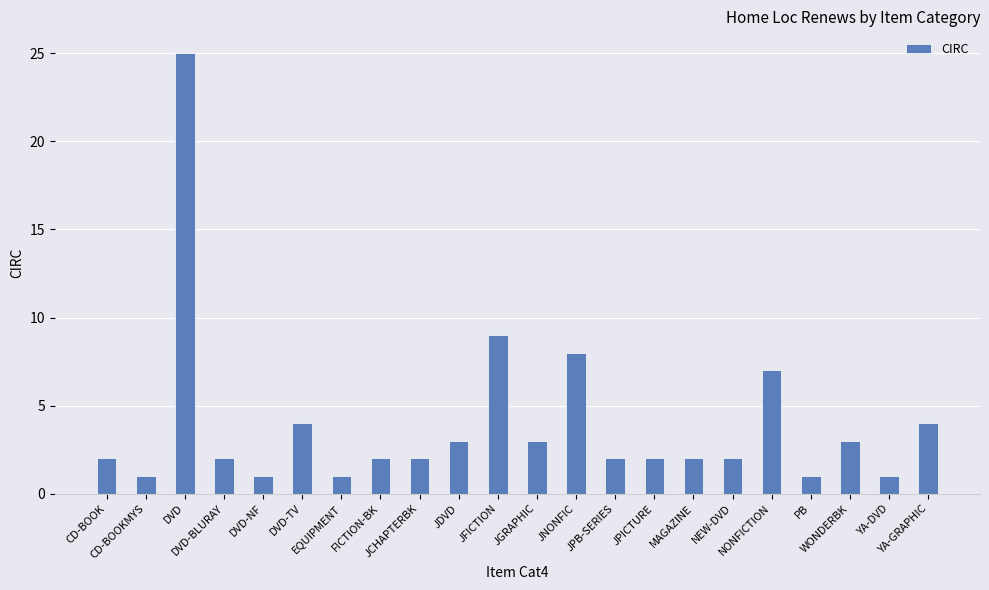

Count the number of data series in this chart.

1